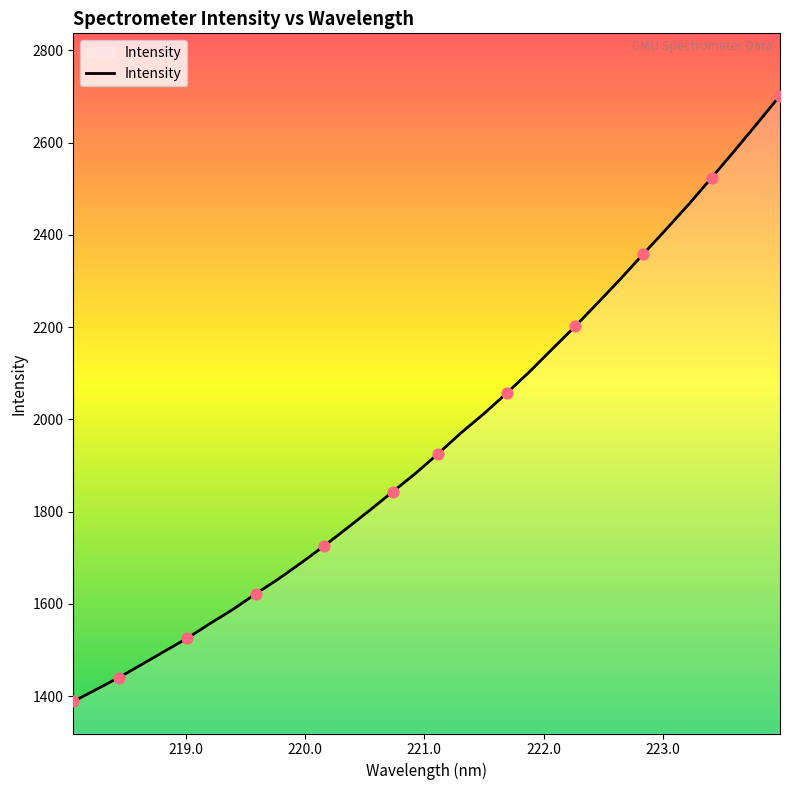

What is the difference between the maximum and minimum values?

1313.9